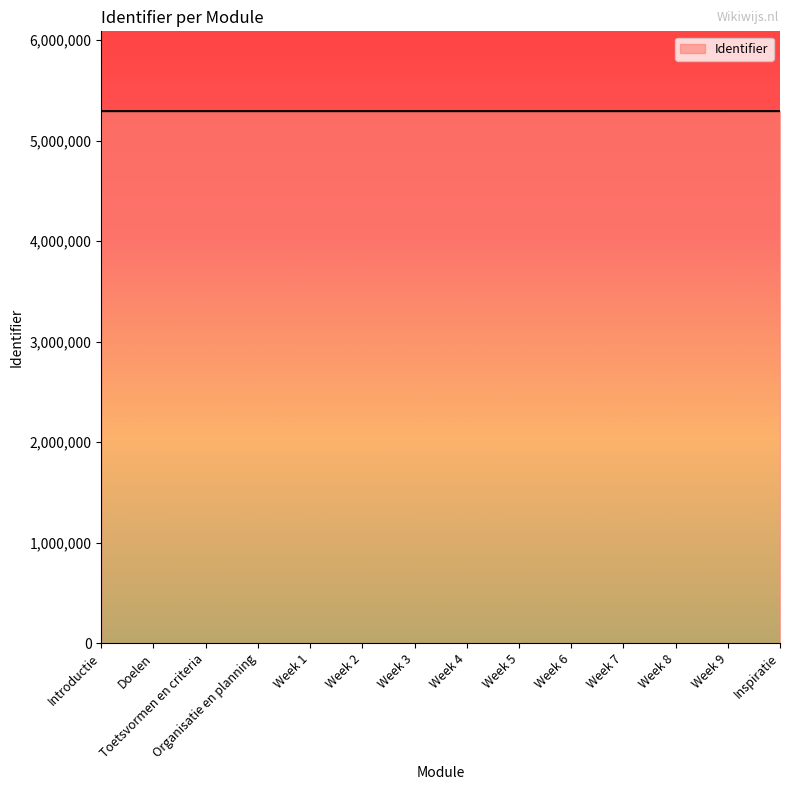

What is the maximum value shown in the chart?

5292587